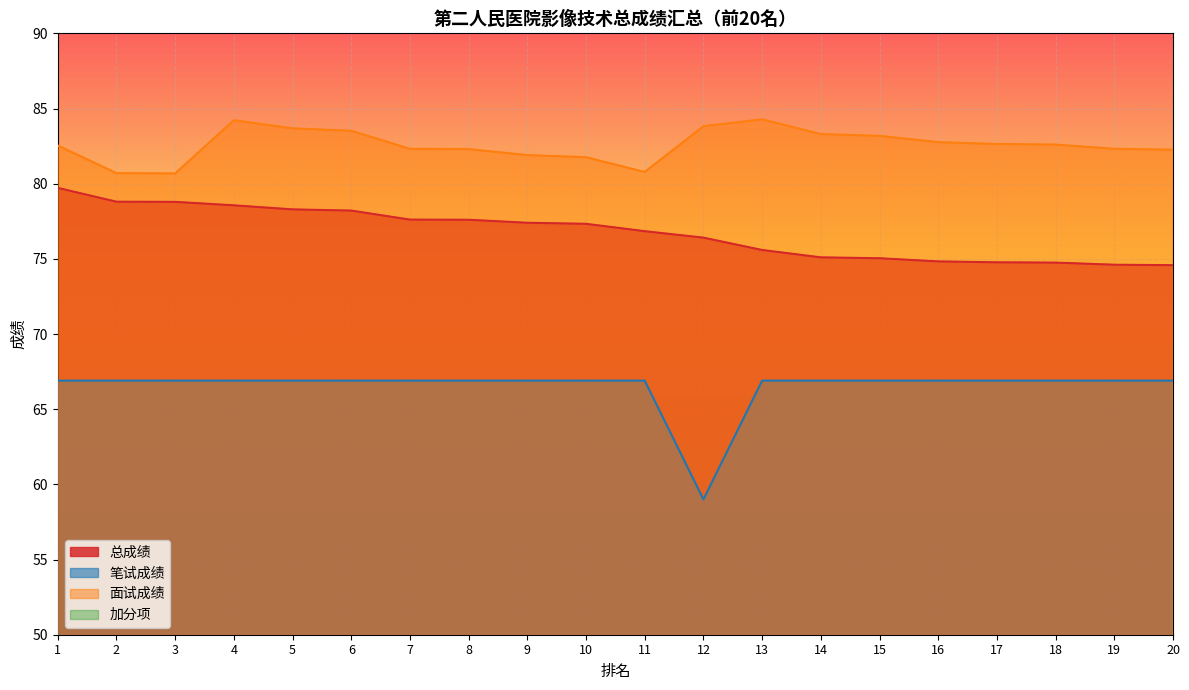

Does the chart display data point markers on the line(s)?

No